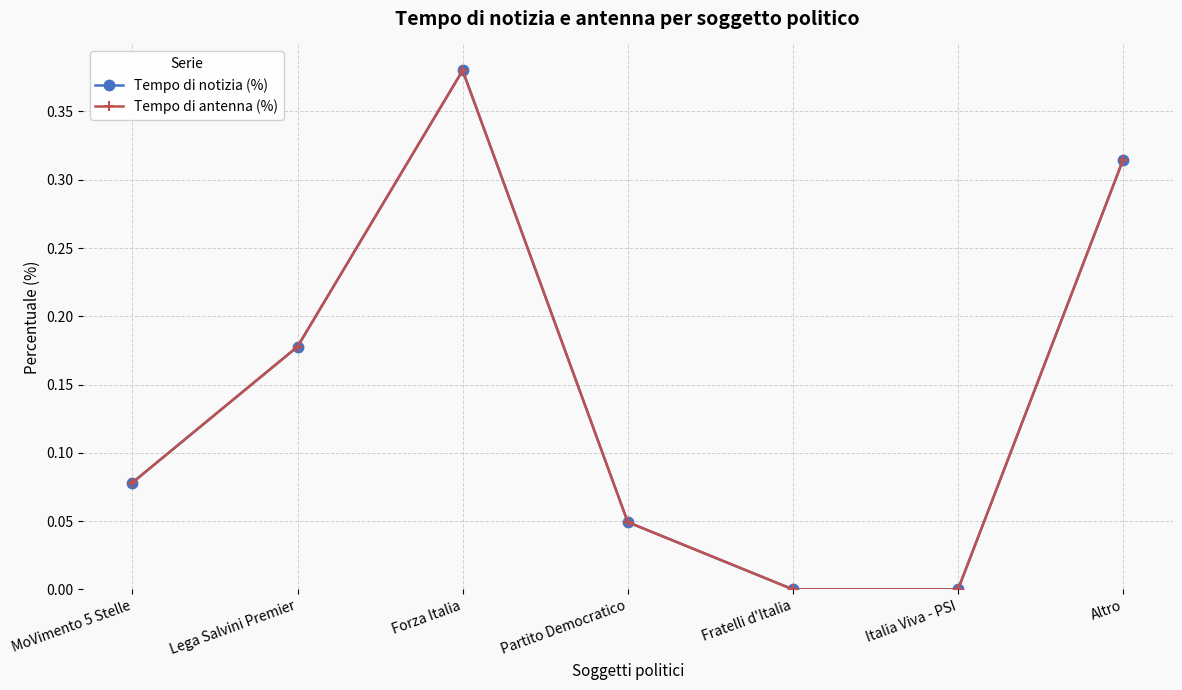

Rank the series at Forza Italia from lowest to highest value.

Tempo di notizia (%), Tempo di antenna (%)